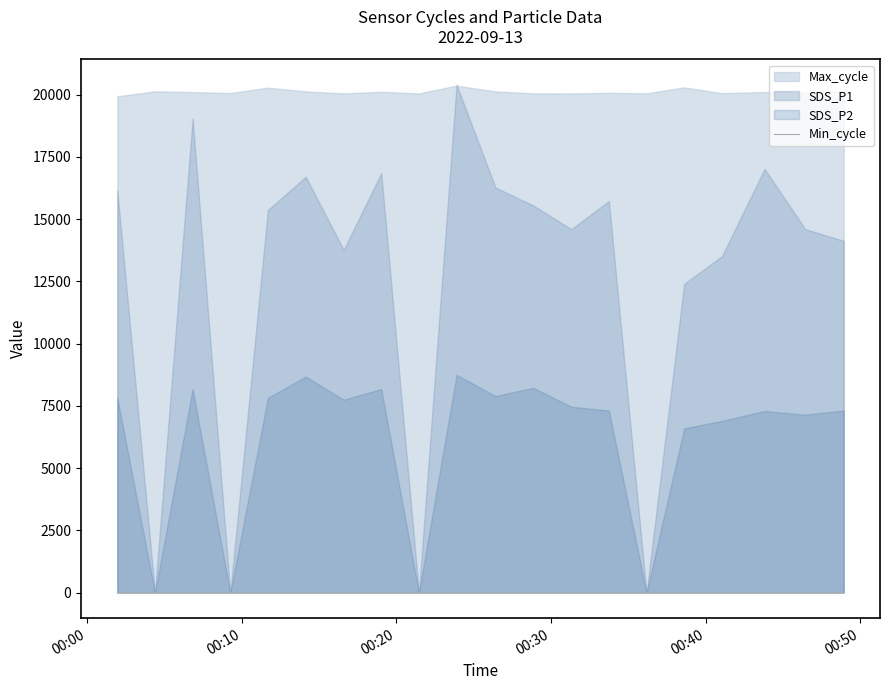

How many interior local valleys does the SDS_P2 series have?

7